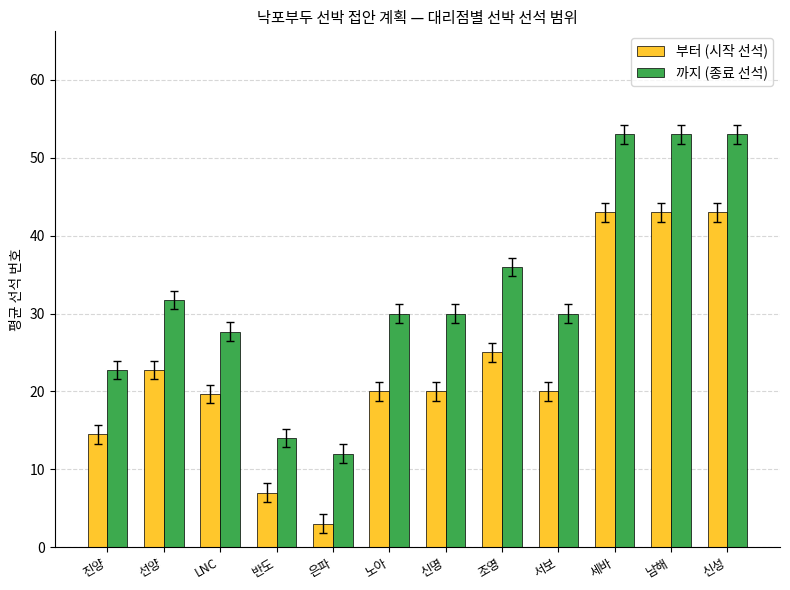

Reading right to left, transcribe all the data shown in this chart.

부터 (시작 선석): 43.0	43.0	43.0	20.0	25.0	20.0	20.0	3.0	7.0	19.7	22.8	14.5
까지 (종료 선석): 53.0	53.0	53.0	30.0	36.0	30.0	30.0	12.0	14.0	27.7	31.8	22.8